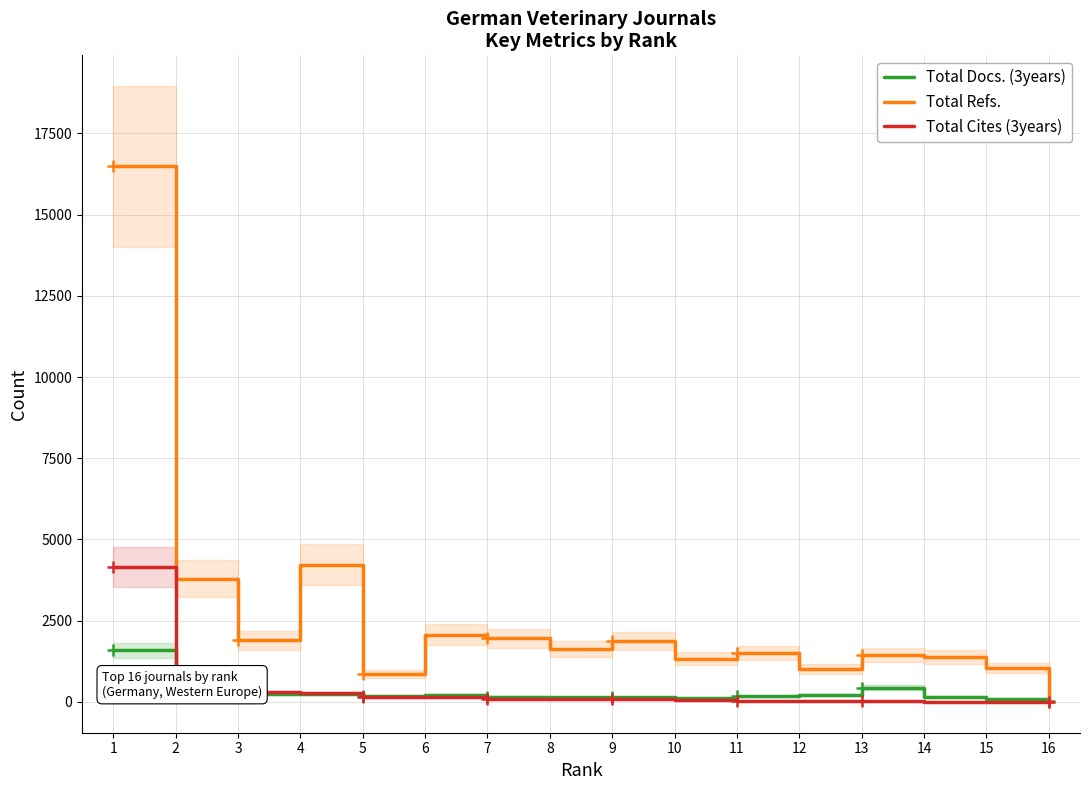

Rank the series at 9 from highest to lowest value.

Total Refs., Total Docs. (3years), Total Cites (3years)